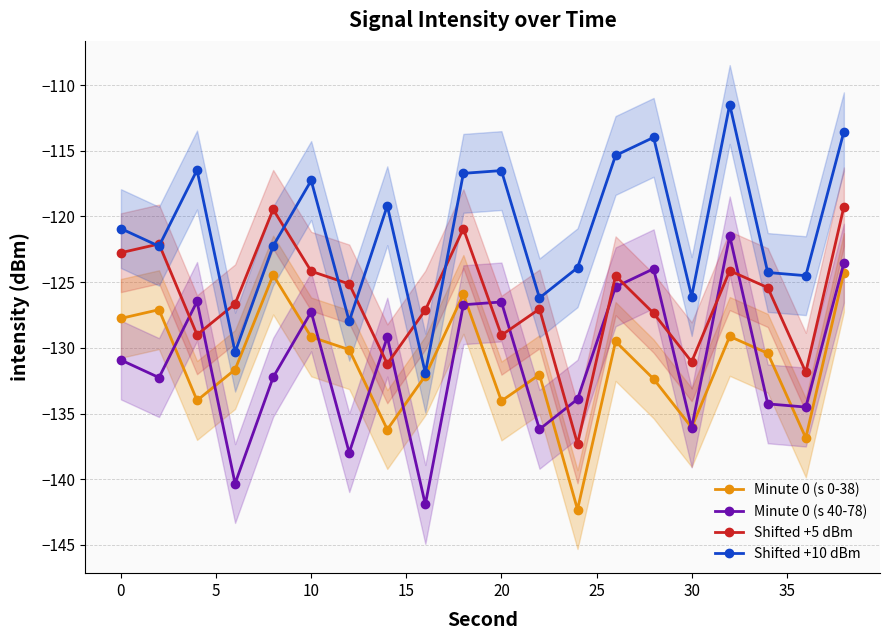

Rank the series by their maximum value, from highest to lowest.

Shifted +10 dBm, Shifted +5 dBm, Minute 0 (s 40-78), Minute 0 (s 0-38)